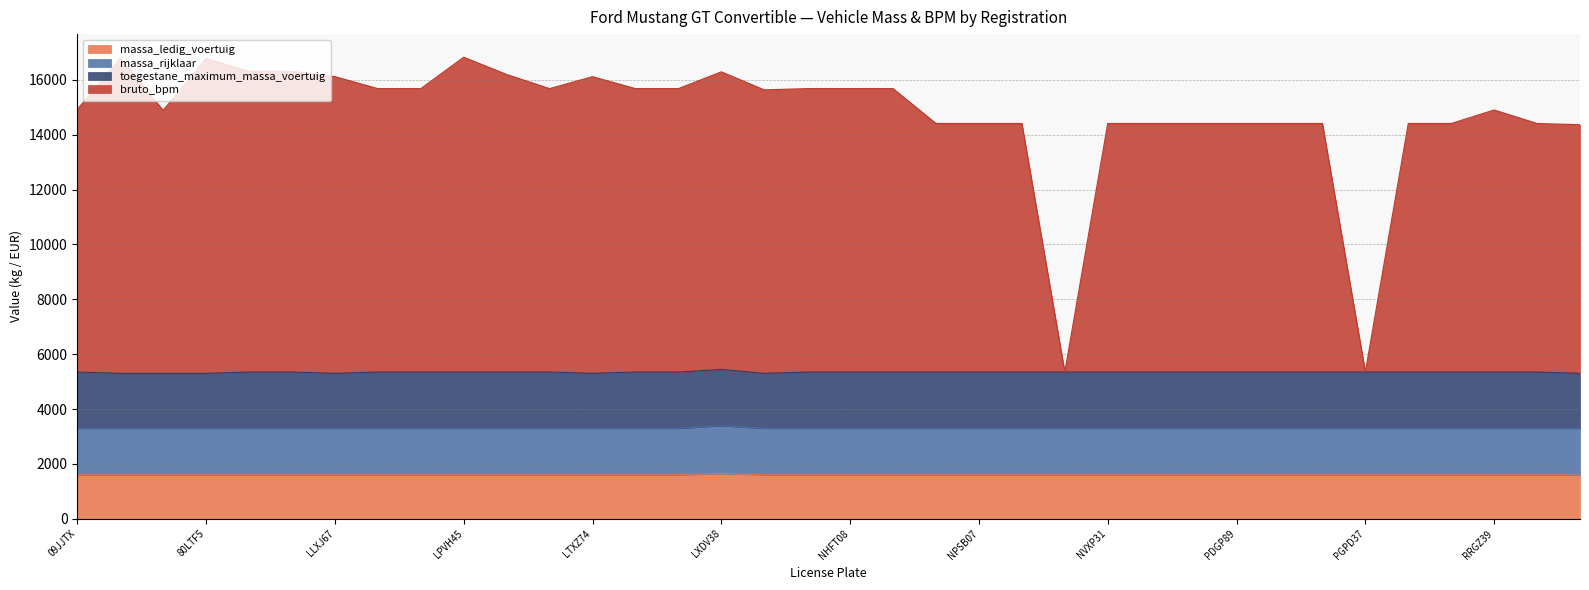

Which has a higher value, LPNG61 or LDPP38?

LPNG61